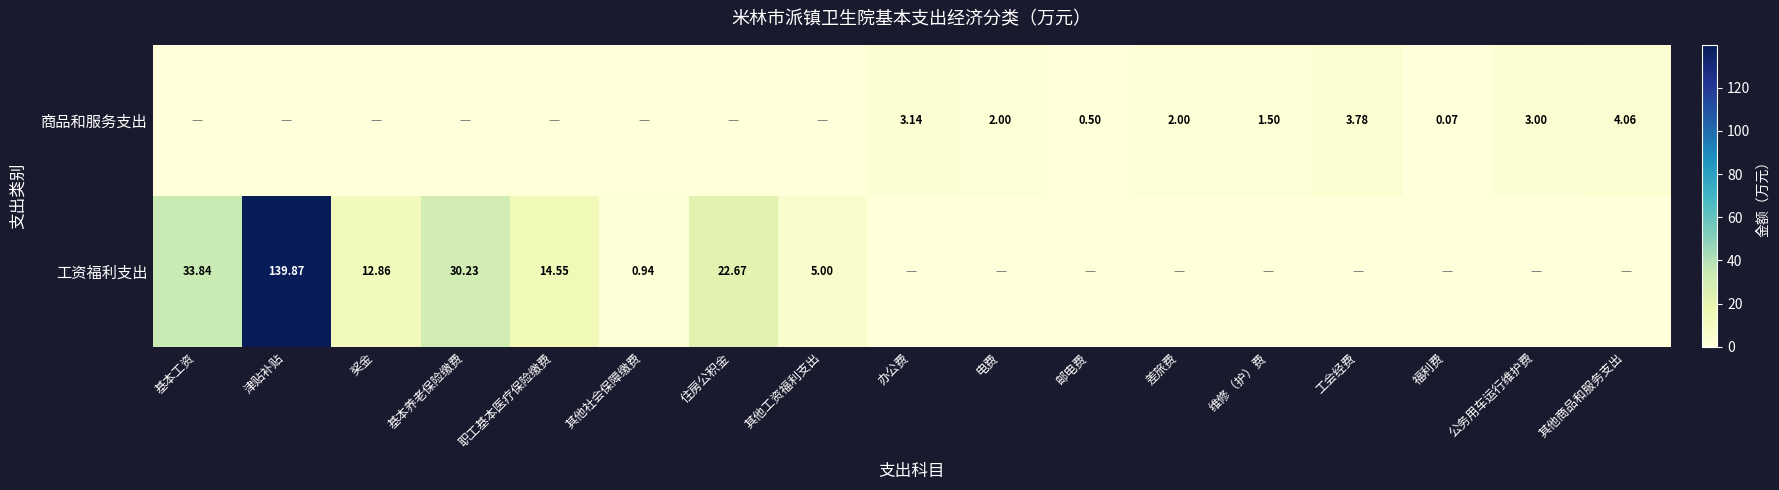

Is it true that 工资福利支出 equals 69.1 at 维修（护）费?

False